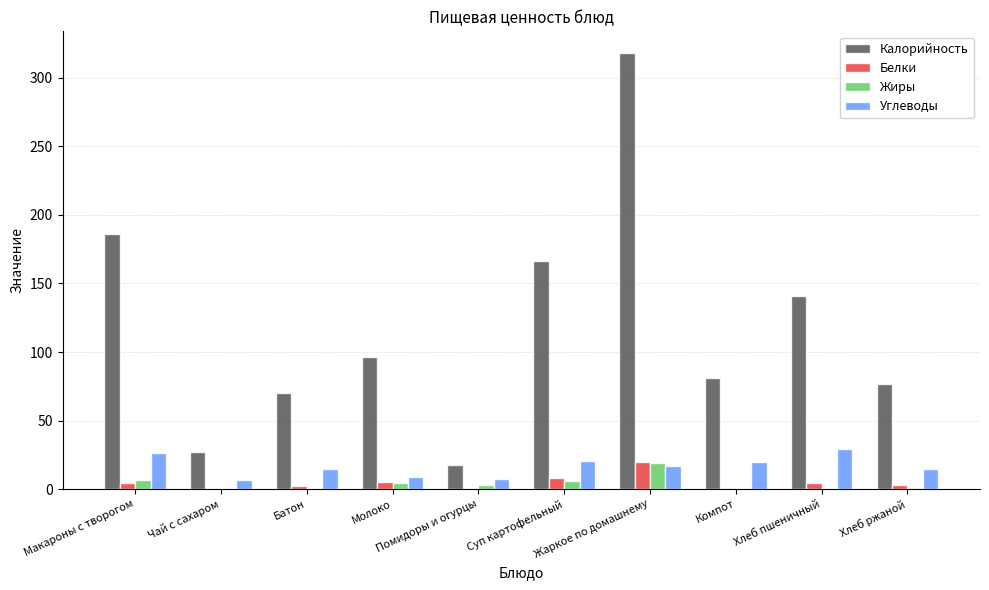

What are all the series names shown in the legend?

Калорийность, Белки, Жиры, Углеводы